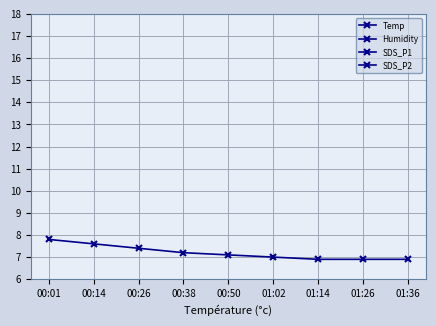

Which category has the highest value in the SDS_P2 series?

01:14